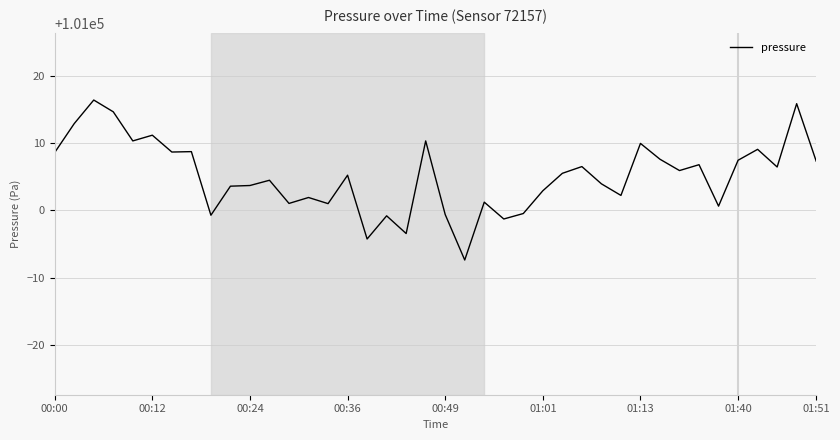

What is the maximum value shown in the chart?

101016.4